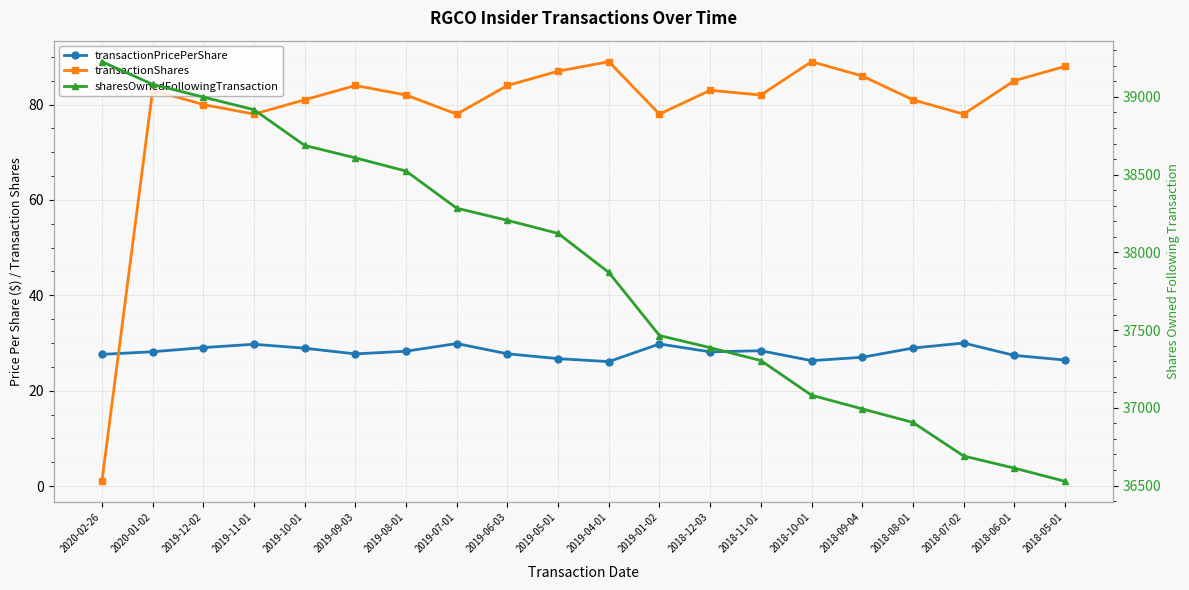

What is the label of the 5th point from the right?

2018-09-04